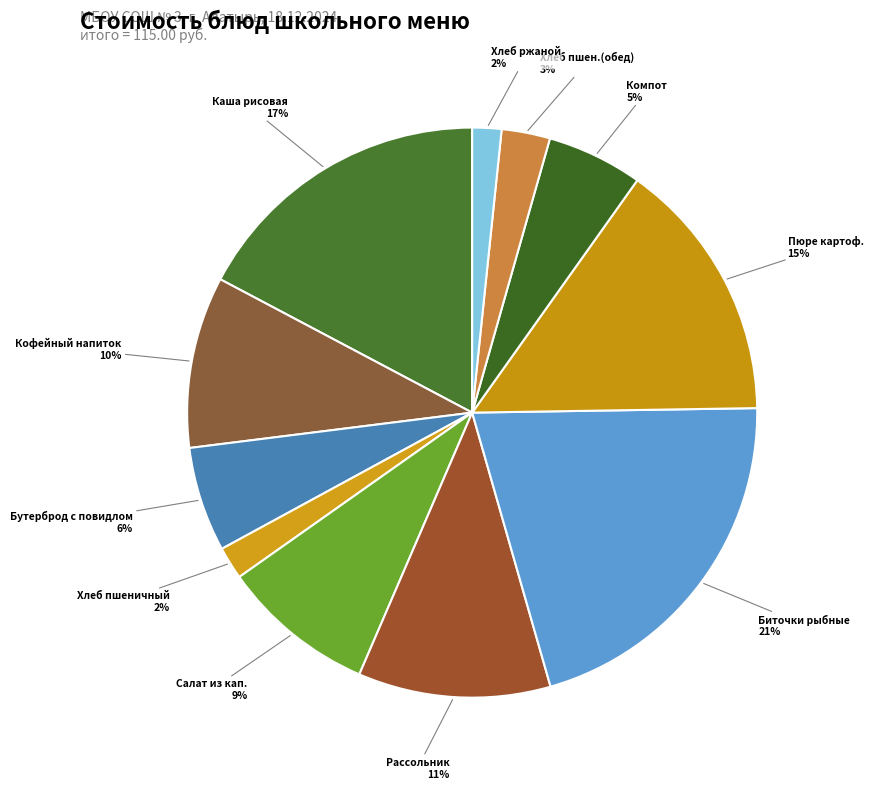

To the nearest percent, what is the difference between the largest and smallest slice percentages?

19%